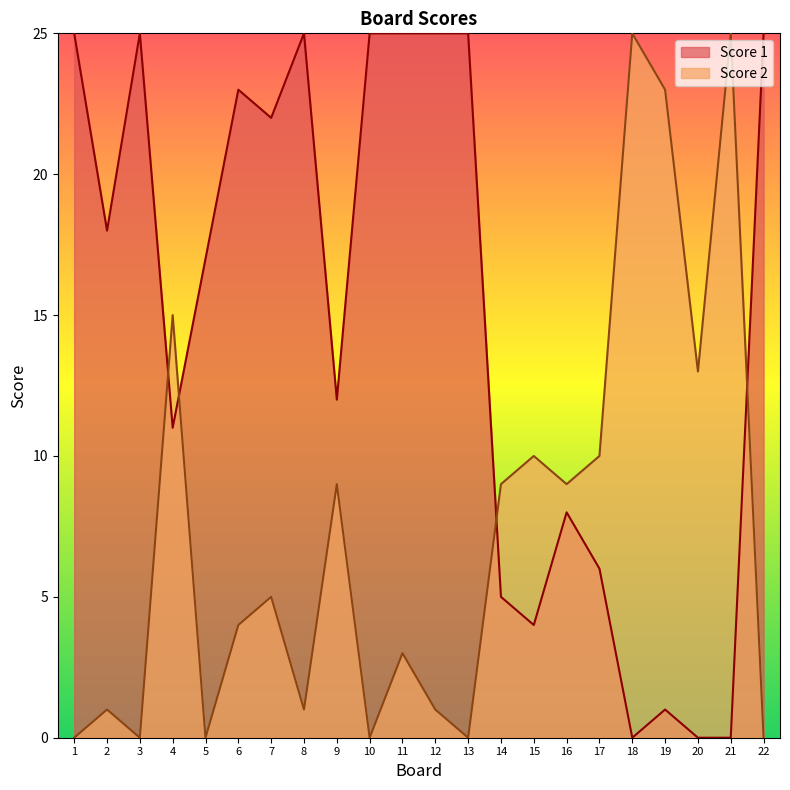

What is the value of the Score 1 point at the 5th from the left?

17